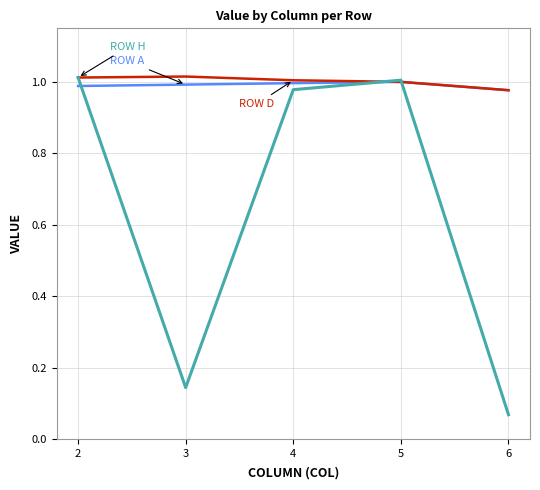

What is the total value across all series at 3?

2.2